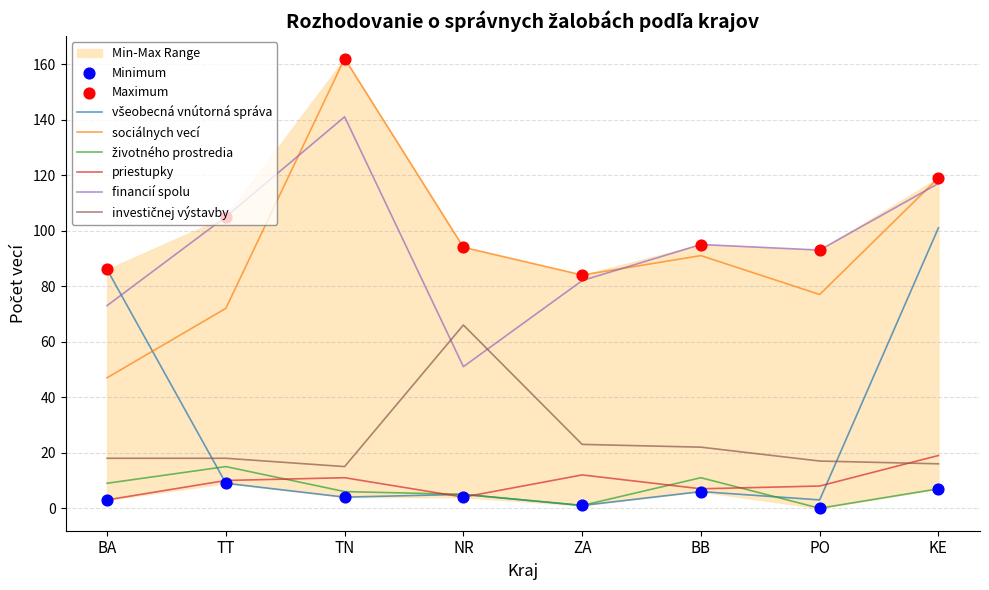

What is the total value across all series at PO?

198